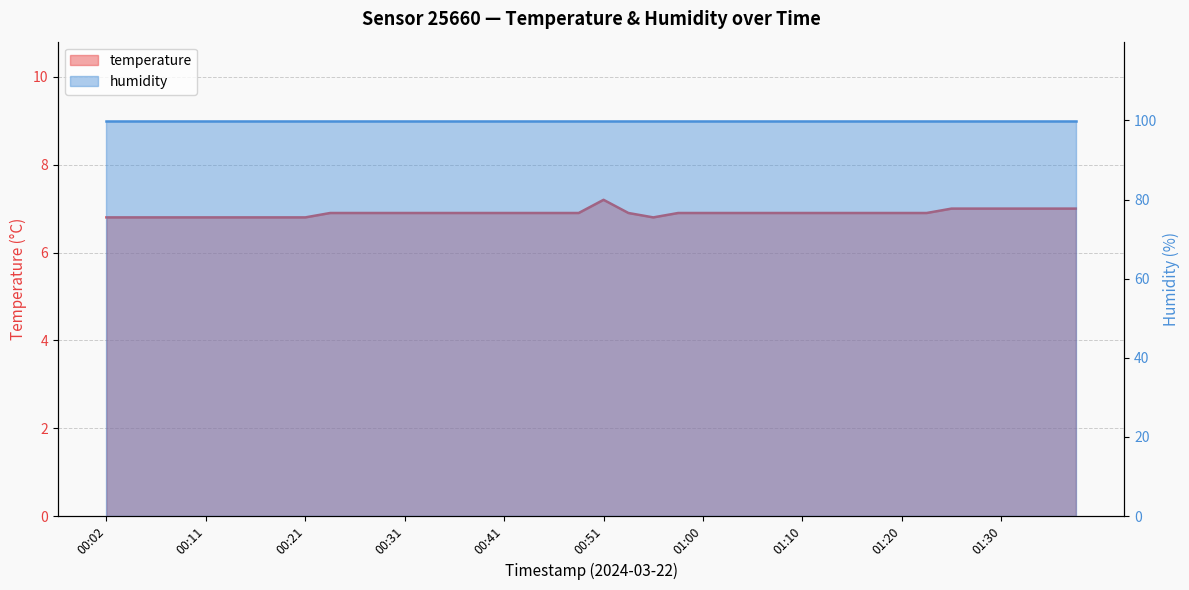

What is the difference between the second highest and minimum values?

0.2